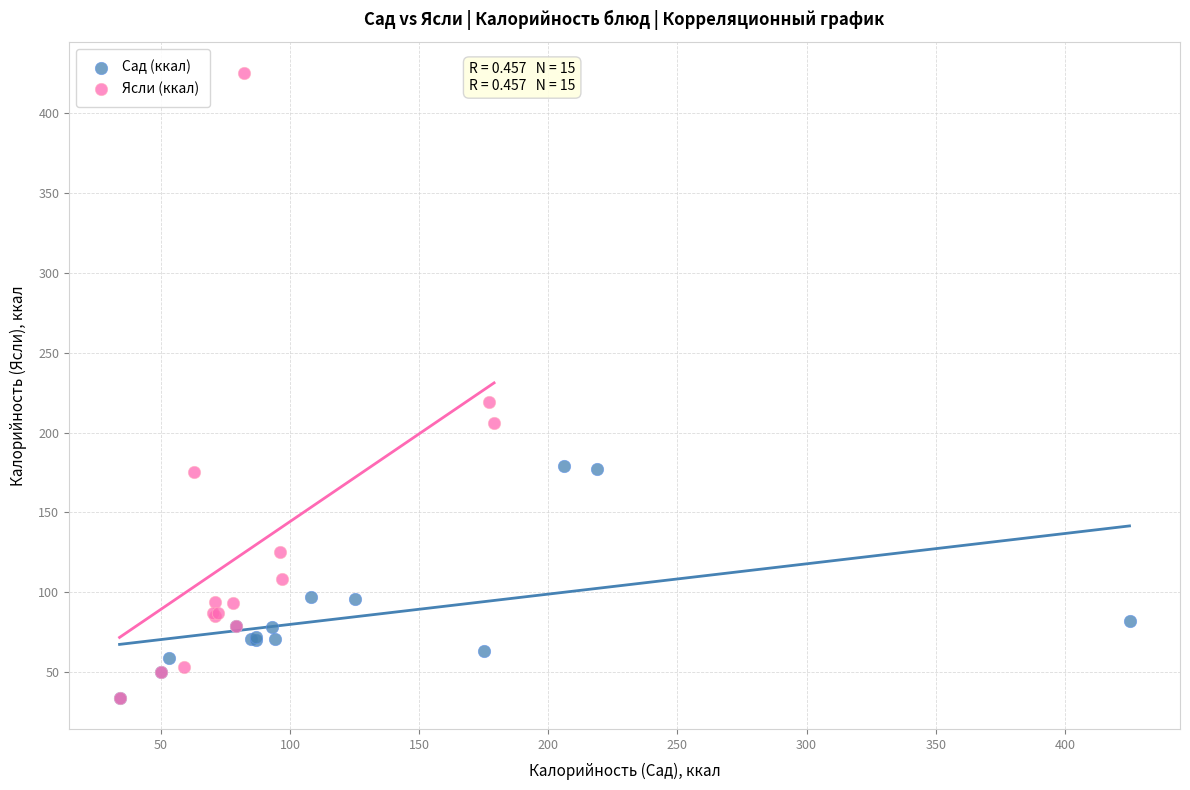

What are all the series names shown in the legend?

Сад (ккал), Ясли (ккал)